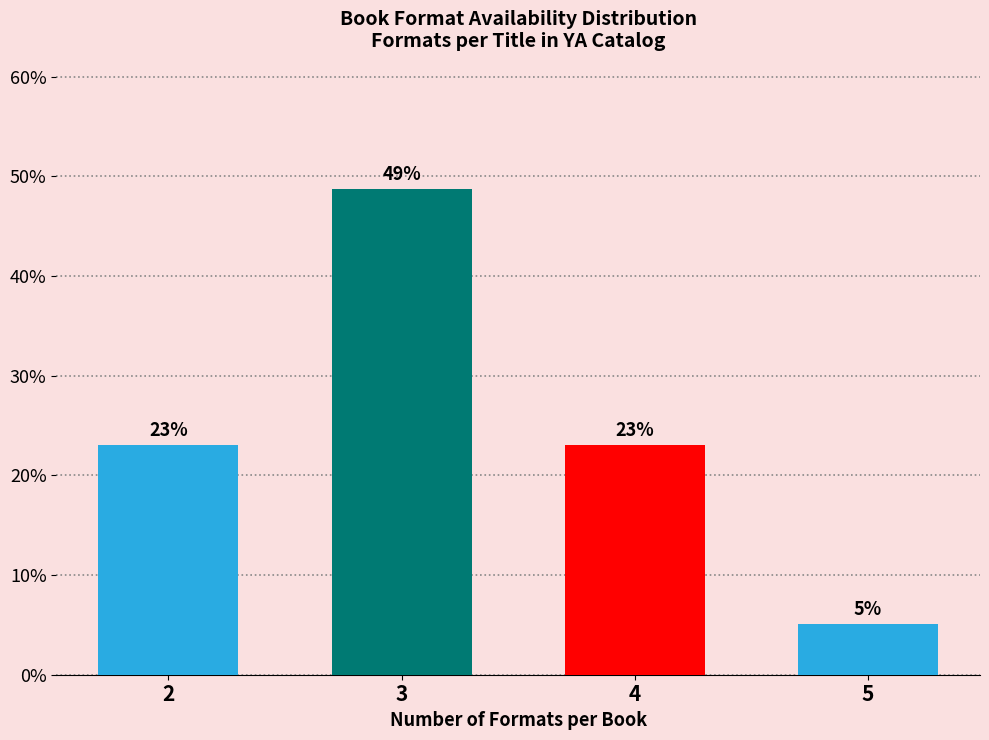

What is the ratio of the value at 3 to the value at 2?

2.1